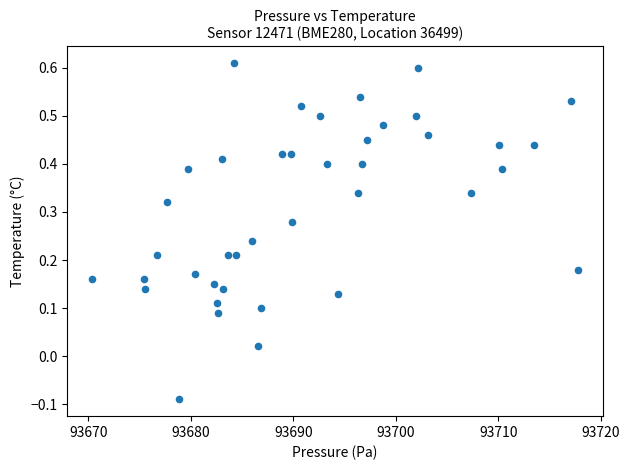

What is the range of Y values (max minus min)?

0.7